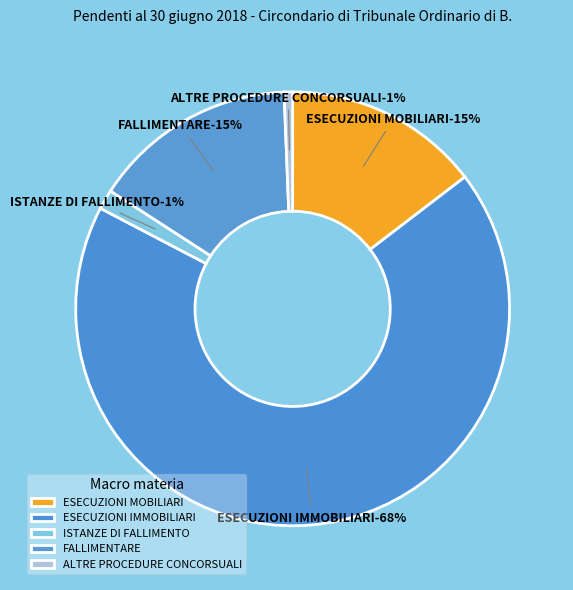

What percentage is NOT represented by FALLIMENTARE?

84.8%